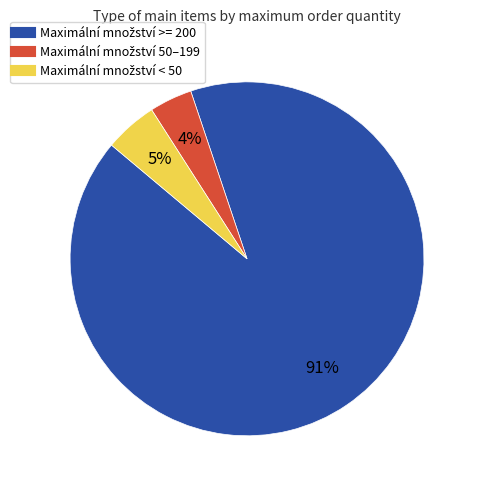

Is there a majority slice in this chart?

Yes